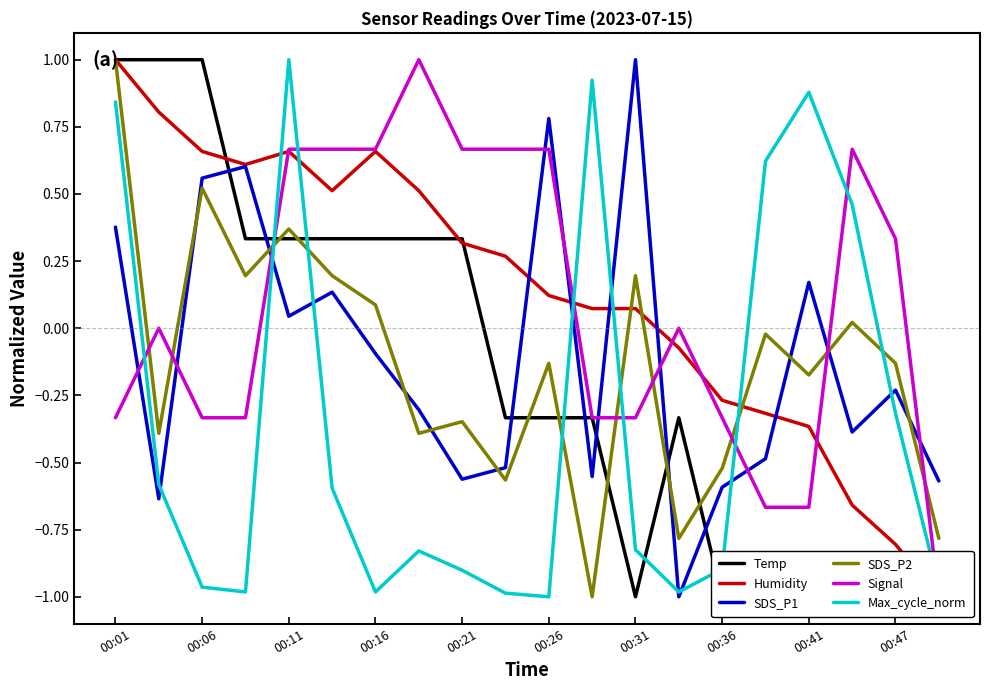

How many times do SDS_P2 and Max_cycle_norm cross each other?

6